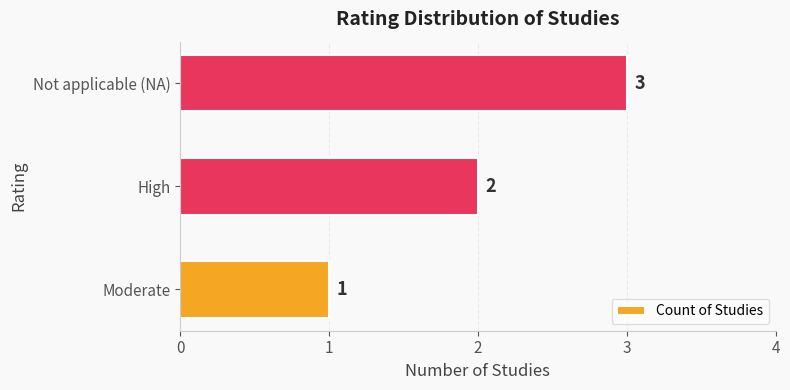

Rank the categories by value from highest to lowest.

Not applicable (NA), High, Moderate